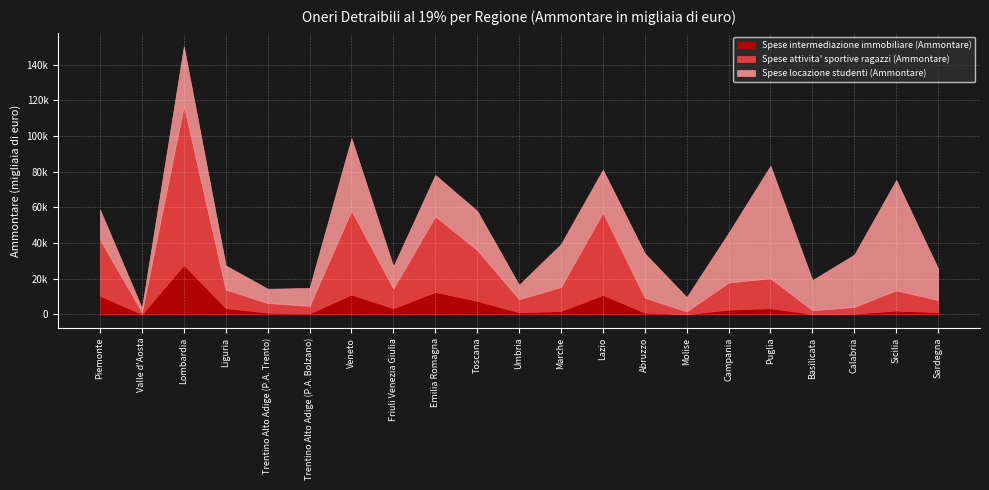

What position from the right is Trentino Alto Adige (P.A. Trento)?

17